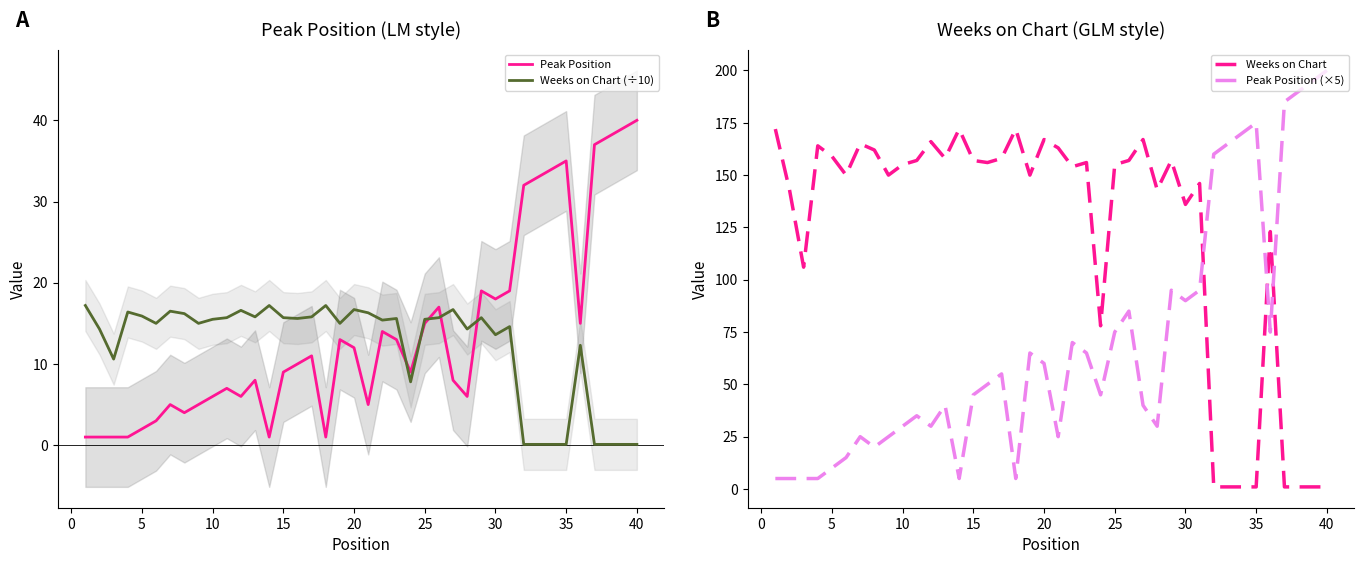

What is the value of the Weeks on Chart (÷10) point at the 2nd from the left?

14.3